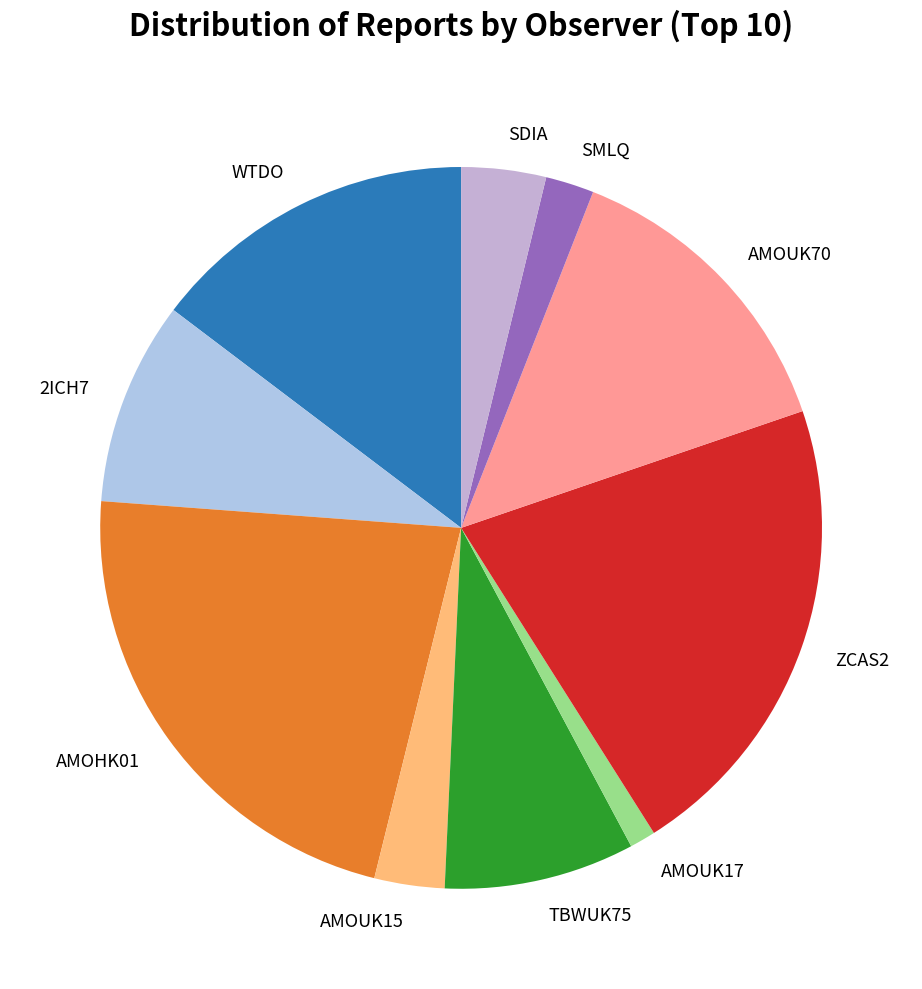

Count the number of slices in the pie.

10